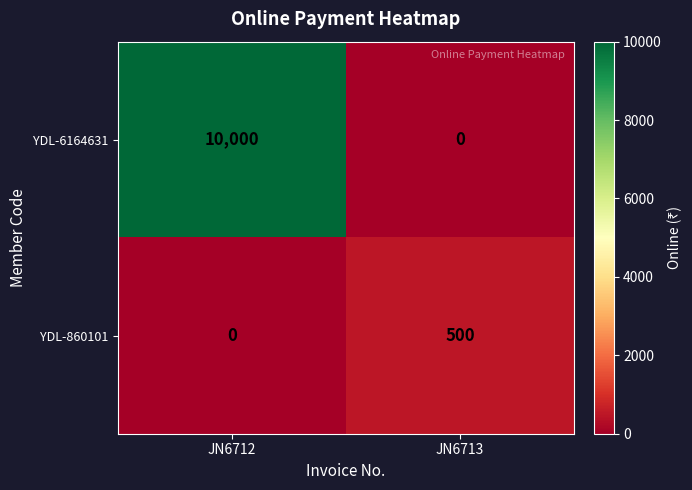

How many values in the YDL-860101 series are below 500?

1